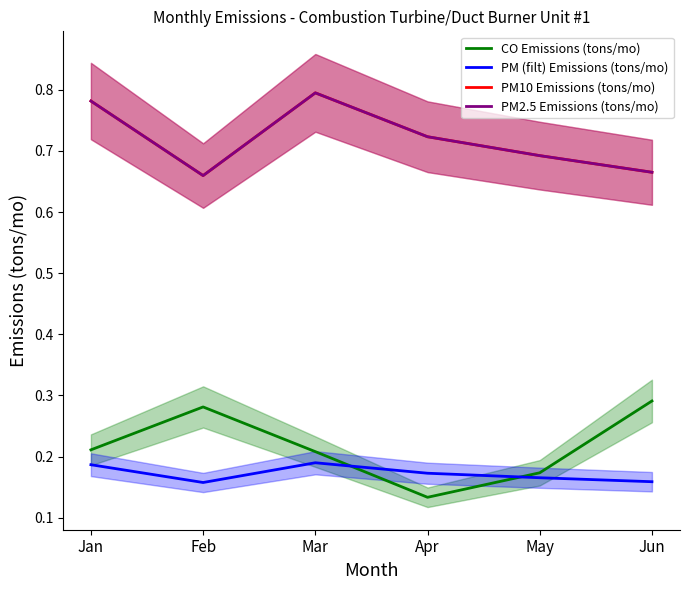

At which category does PM (filt) Emissions (tons/mo) reach its first local peak?

Mar